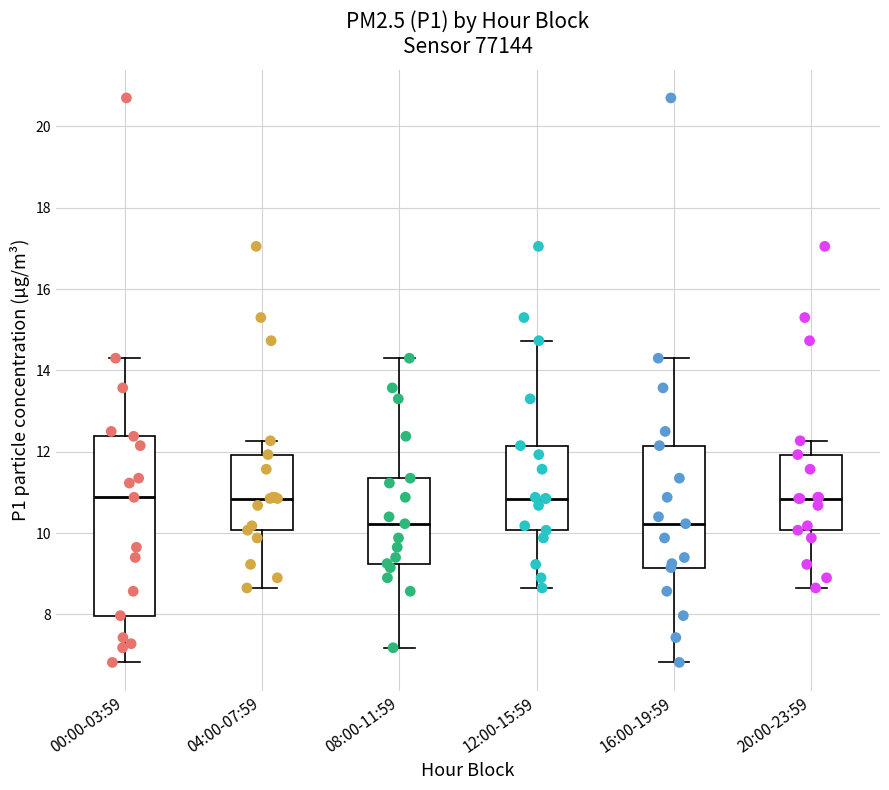

Where is the lower edge of the box for 08:00-11:59 on the y-axis? The values are not printed on the chart, so give them approximately, as read against the axis.

9.2